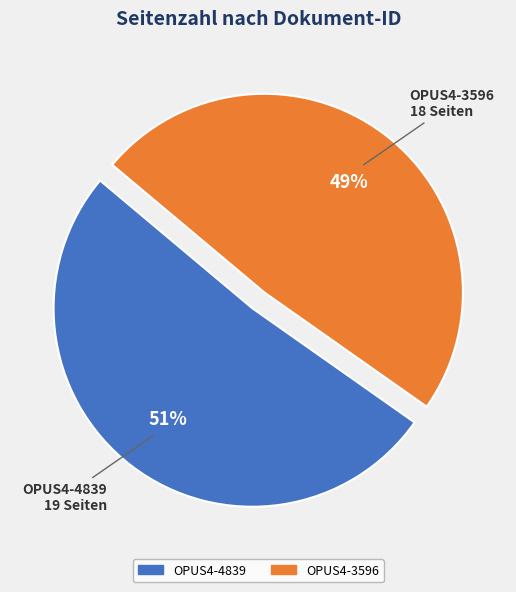

Is it true that OPUS4-4839 is 60% of the pie?

False